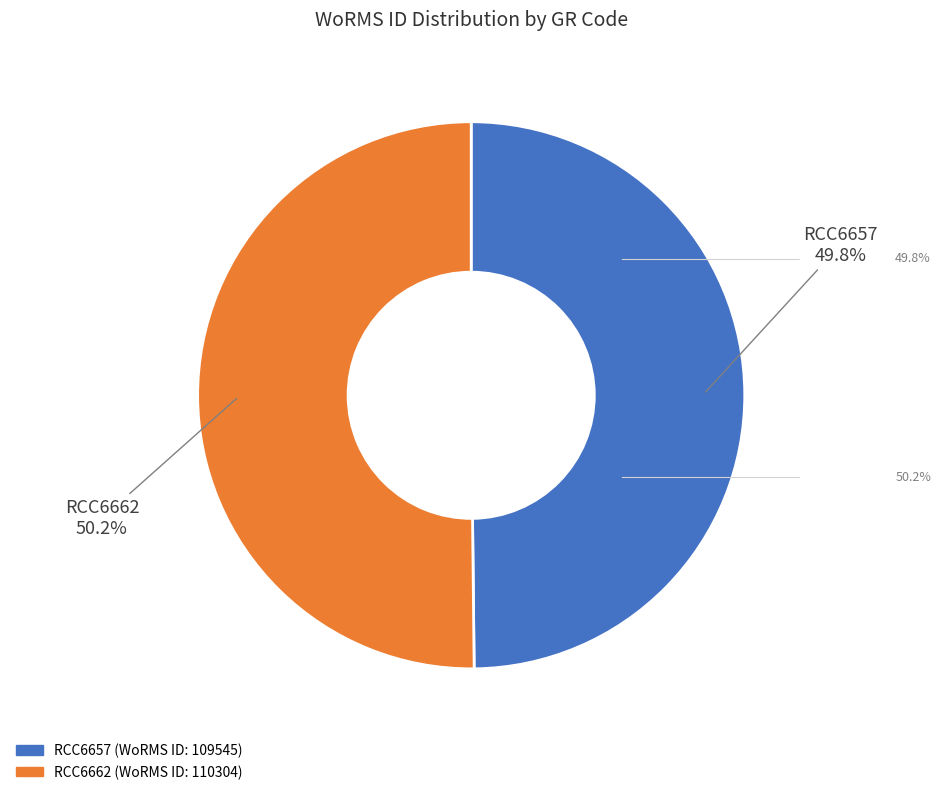

To the nearest percent, what portion does RCC6657 represent?

50%